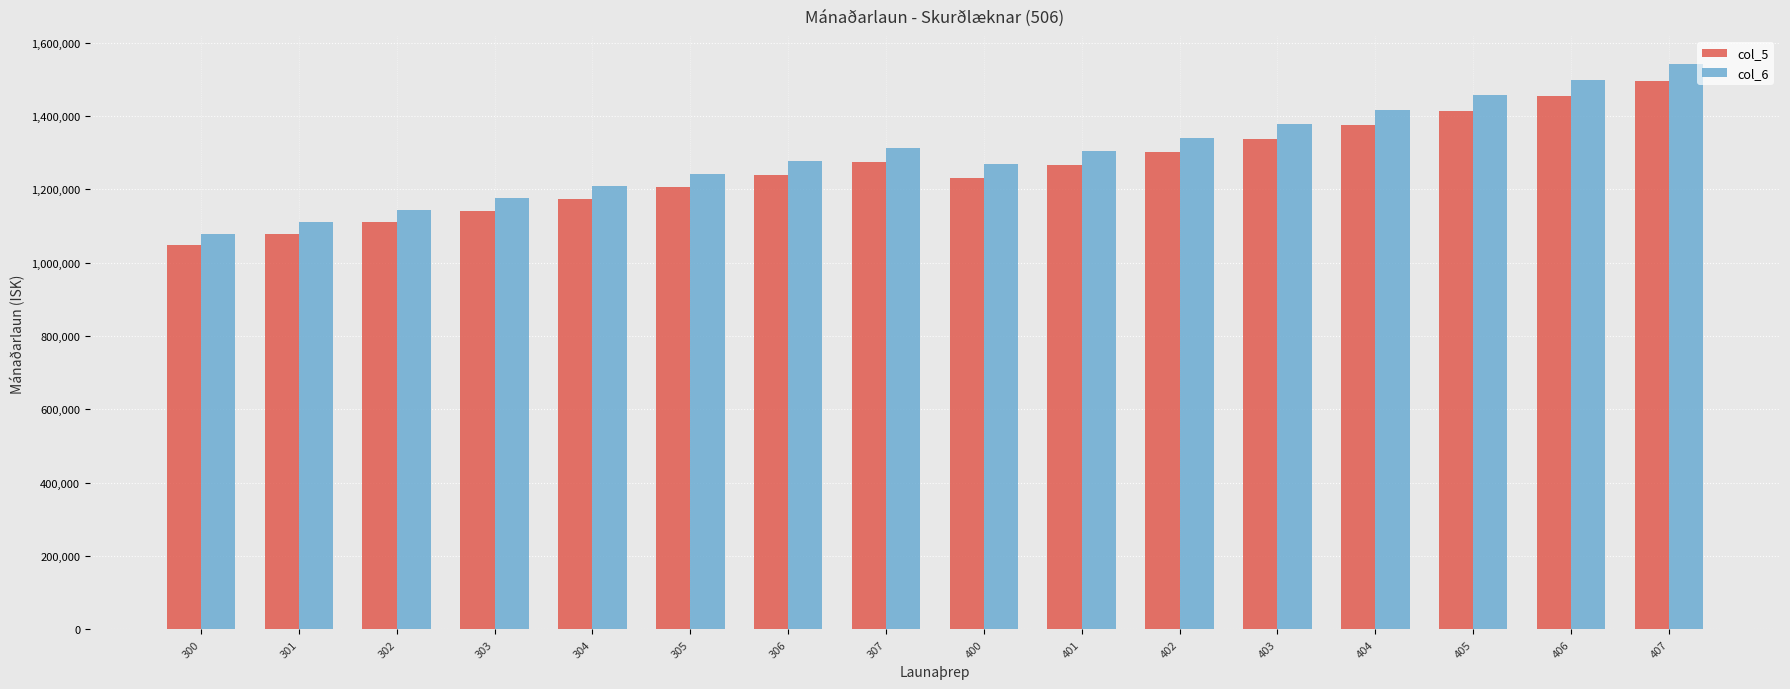

What is the minimum value shown in the chart?

1047434